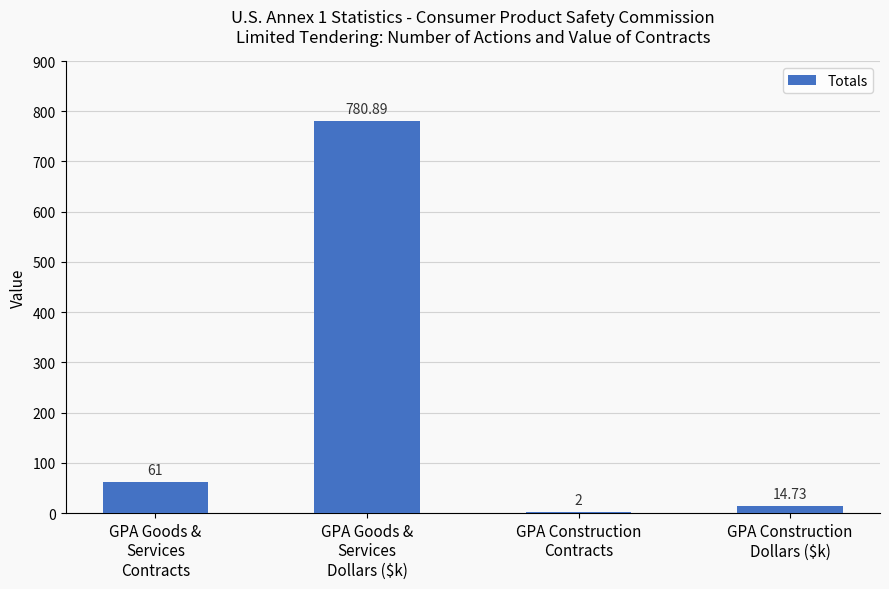

Reading left to right, what are all the values shown in this chart?

61.0	780.9	2.0	14.7